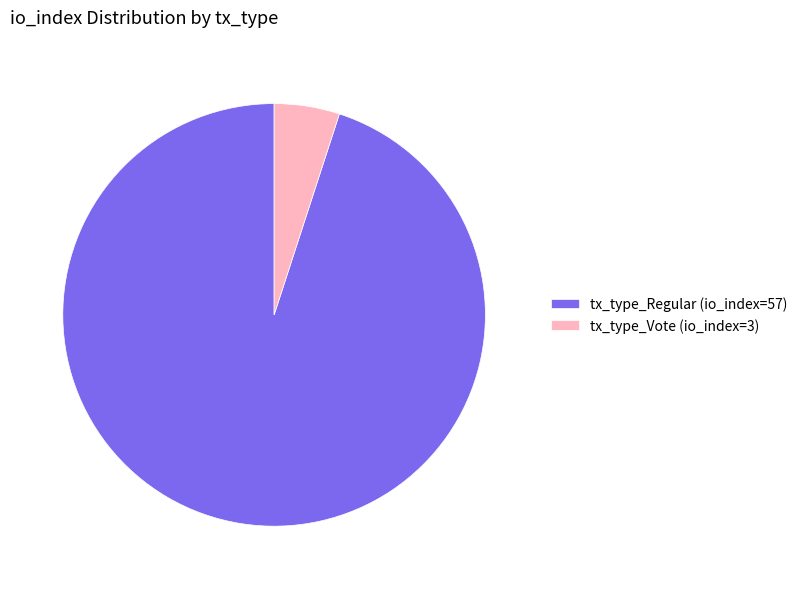

Does tx_type_Vote (io_index=3) account for over 50% of the chart?

No